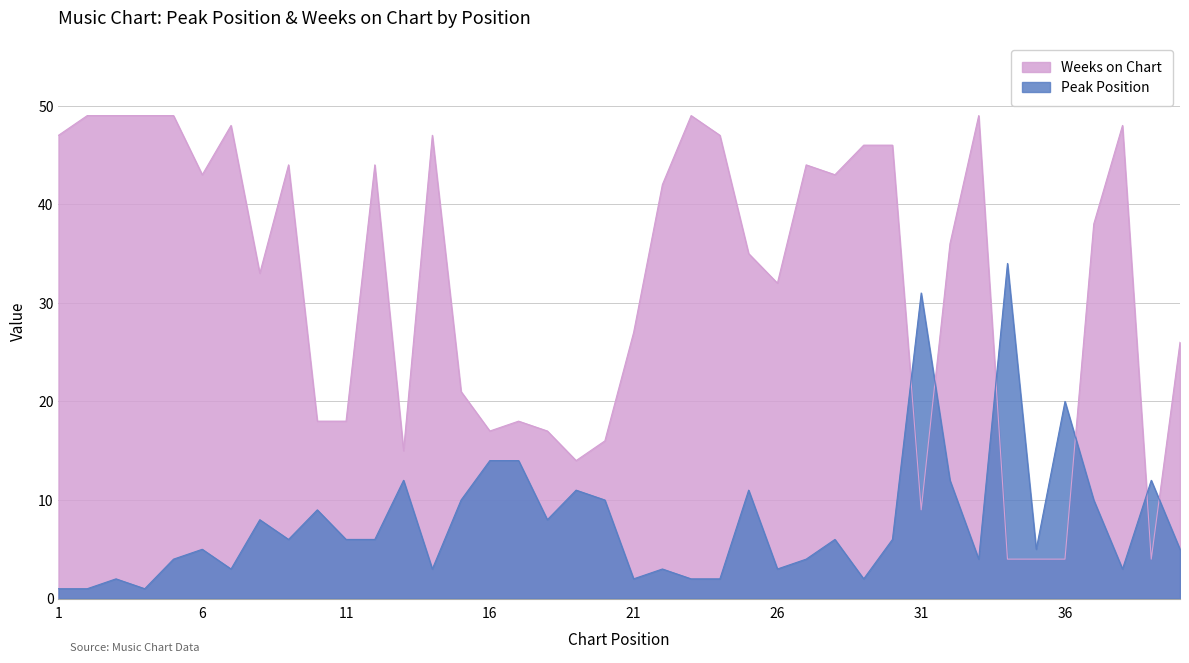

Is it true that Peak Position equals 1 at 3?

False